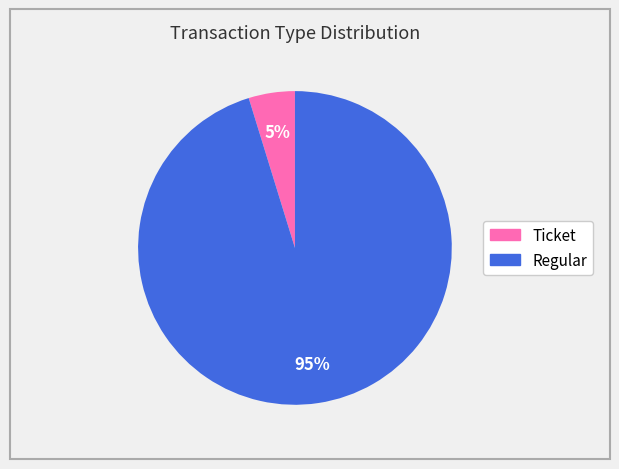

Is there a majority slice in this chart?

Yes